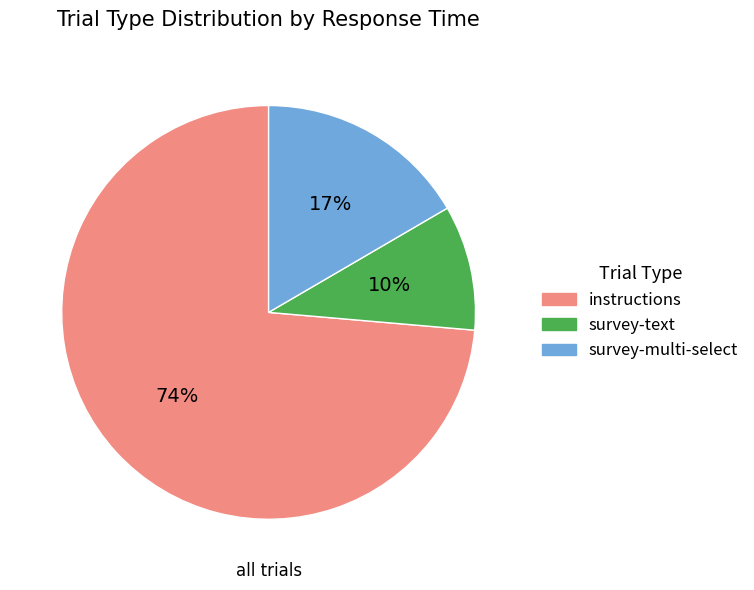

What is the ratio of the value at survey-multi-select to the value at survey-text?

1.7